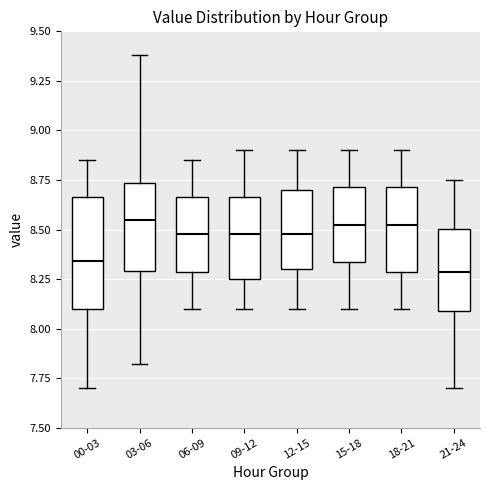

Reading left to right, transcribe this box plot: for each box, give where its median line is, the range the box spans, and where its two whiskers end, as read against the y-axis. The values are not printed on the chart, so give them approximately, as read against the axis.

00-03: median 8.35, box 8.10 to 8.65, whiskers 7.70 to 8.85
03-06: median 8.55, box 8.30 to 8.75, whiskers 7.80 to 9.40
06-09: median 8.50, box 8.30 to 8.65, whiskers 8.10 to 8.85
09-12: median 8.50, box 8.25 to 8.65, whiskers 8.10 to 8.90
12-15: median 8.50, box 8.30 to 8.70, whiskers 8.10 to 8.90
15-18: median 8.55, box 8.35 to 8.70, whiskers 8.10 to 8.90
18-21: median 8.55, box 8.30 to 8.70, whiskers 8.10 to 8.90
21-24: median 8.30, box 8.10 to 8.50, whiskers 7.70 to 8.75